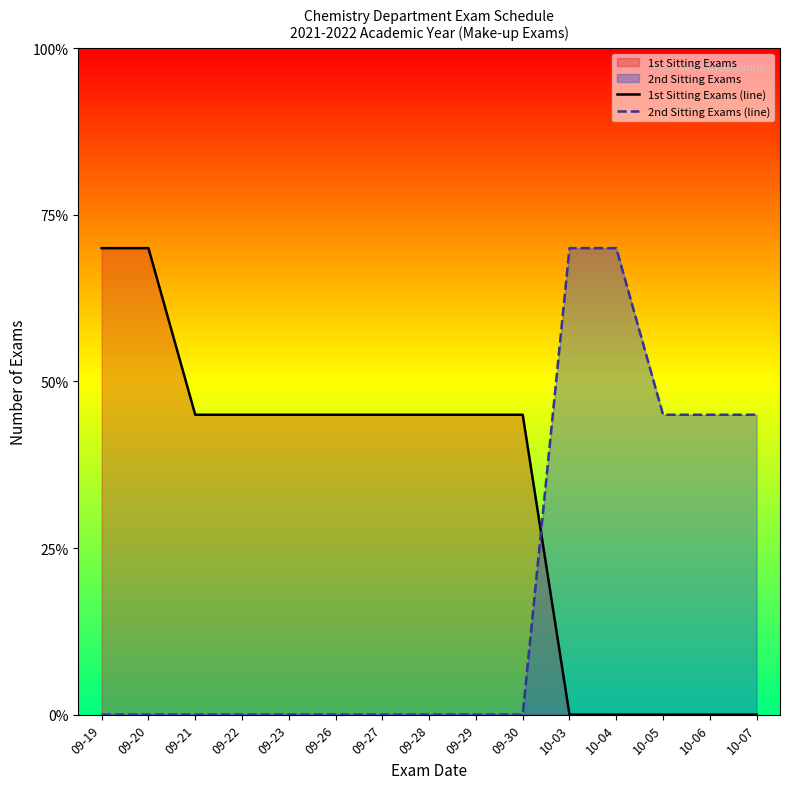

What is the greatest value displayed?

14